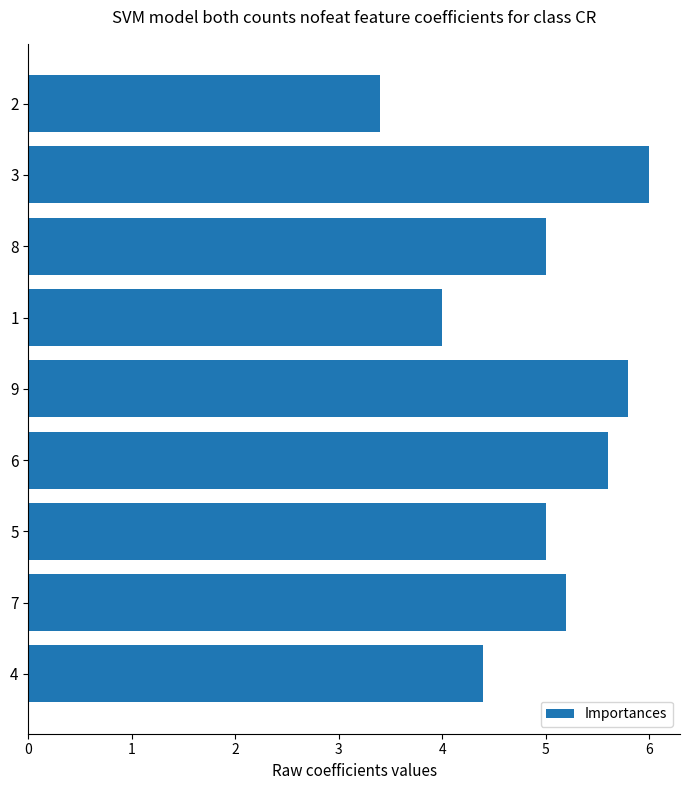

What is the sum of all values?

44.4